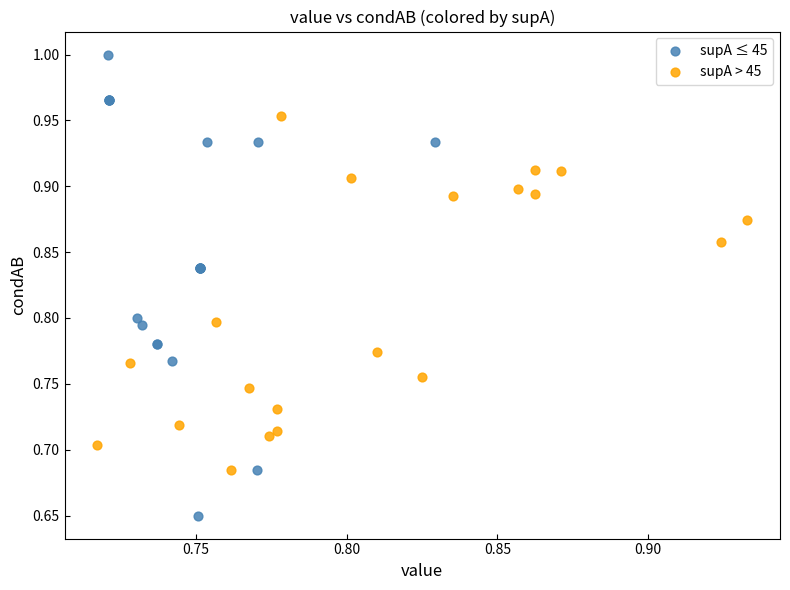

What are all the series names shown in the legend?

supA ≤ 45, supA > 45